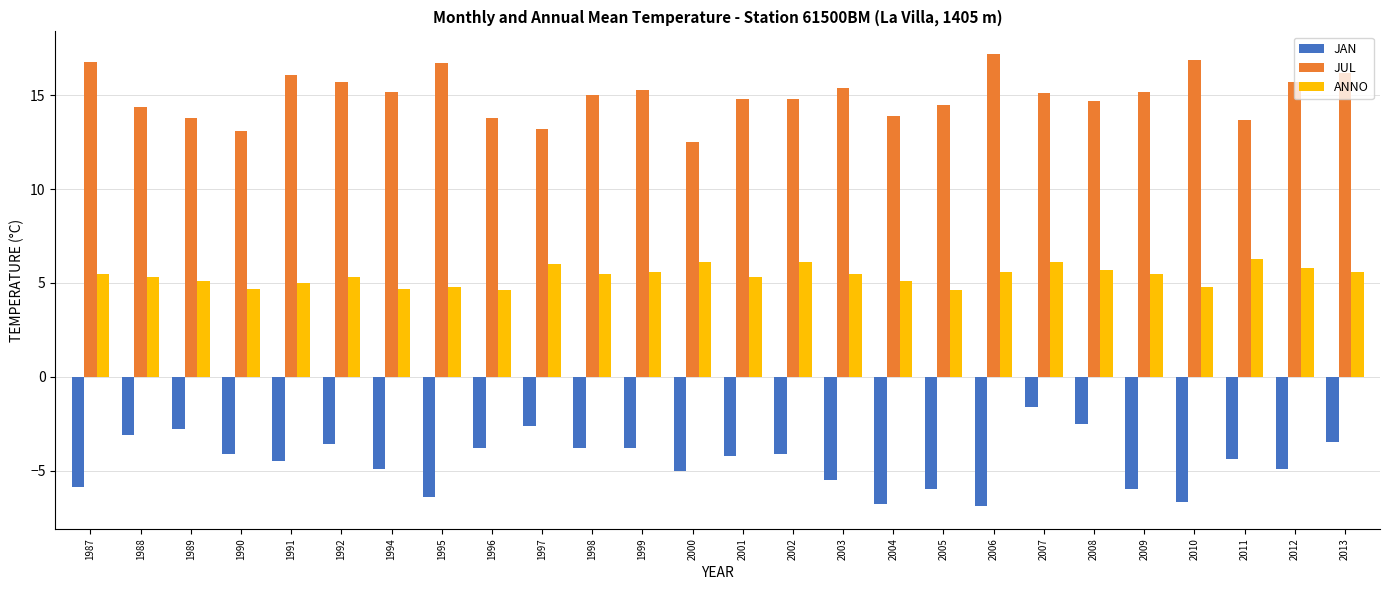

What is the spread (max minus min) of values at 2000?

17.5